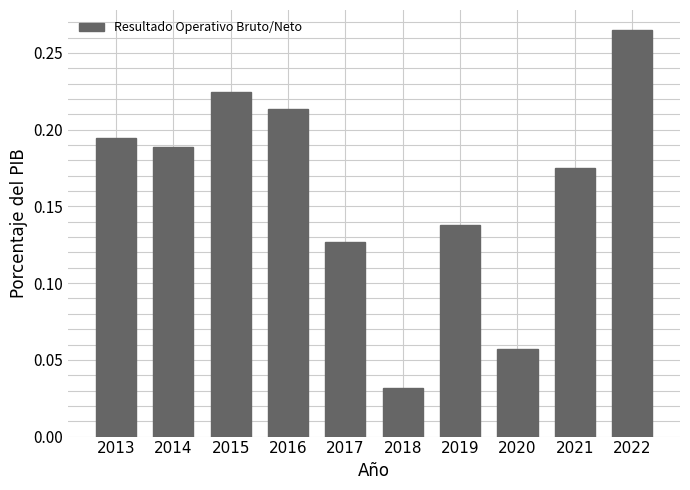

Where is the data nearest to the value 0?

2018